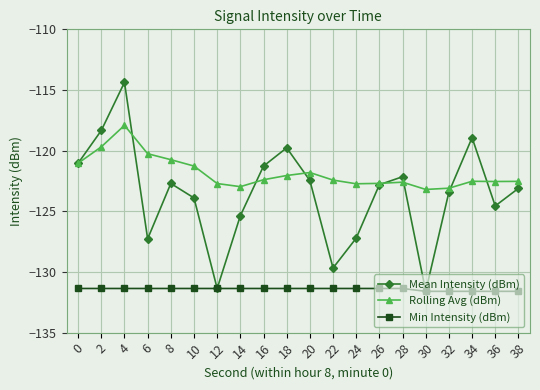

True or false: Rolling Avg (dBm) has a value of -67.4 at 34.

False